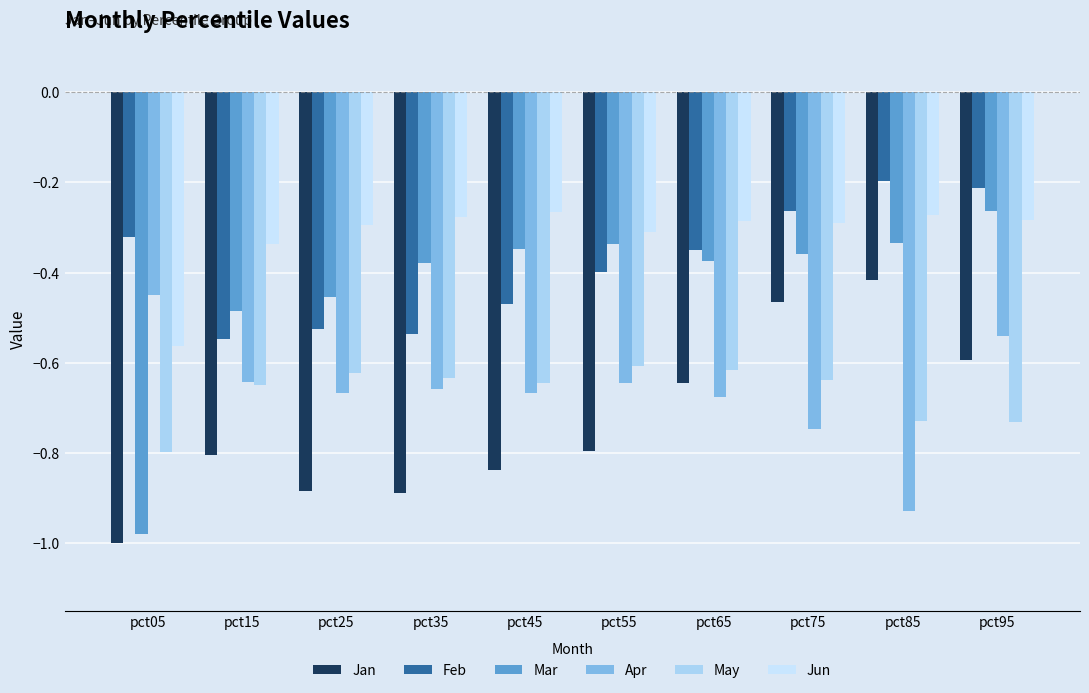

Reading left to right, extract all data points from this chart.

Jan: pct05=-1.0	pct15=-0.8	pct25=-0.9	pct35=-0.9	pct45=-0.8	pct55=-0.8	pct65=-0.6	pct75=-0.5	pct85=-0.4	pct95=-0.6
Feb: pct05=-0.3	pct15=-0.5	pct25=-0.5	pct35=-0.5	pct45=-0.5	pct55=-0.4	pct65=-0.4	pct75=-0.3	pct85=-0.2	pct95=-0.2
Mar: pct05=-1.0	pct15=-0.5	pct25=-0.5	pct35=-0.4	pct45=-0.3	pct55=-0.3	pct65=-0.4	pct75=-0.4	pct85=-0.3	pct95=-0.3
Apr: pct05=-0.4	pct15=-0.6	pct25=-0.7	pct35=-0.7	pct45=-0.7	pct55=-0.6	pct65=-0.7	pct75=-0.7	pct85=-0.9	pct95=-0.5
May: pct05=-0.8	pct15=-0.6	pct25=-0.6	pct35=-0.6	pct45=-0.6	pct55=-0.6	pct65=-0.6	pct75=-0.6	pct85=-0.7	pct95=-0.7
Jun: pct05=-0.6	pct15=-0.3	pct25=-0.3	pct35=-0.3	pct45=-0.3	pct55=-0.3	pct65=-0.3	pct75=-0.3	pct85=-0.3	pct95=-0.3